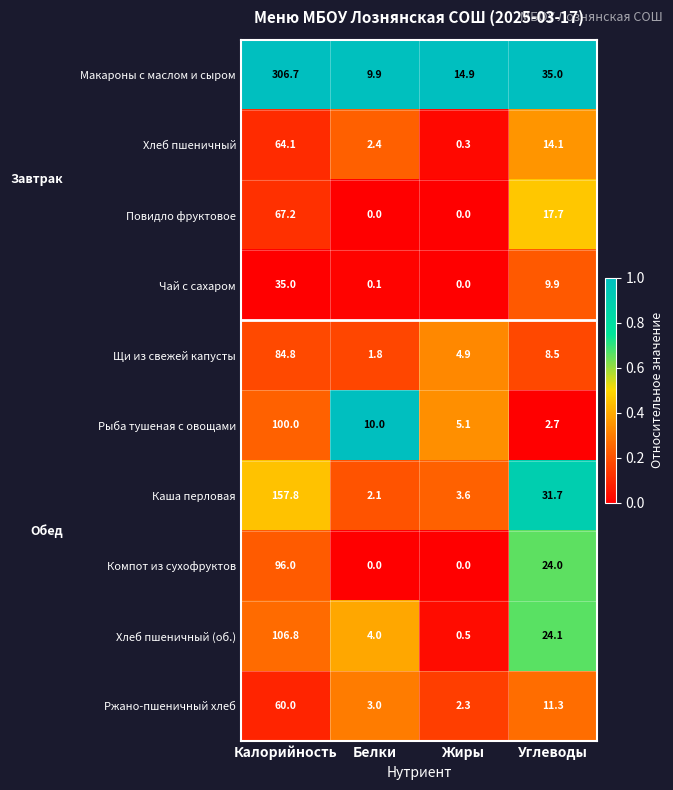

Which series has the largest total across all categories?

Макароны с маслом и сыром